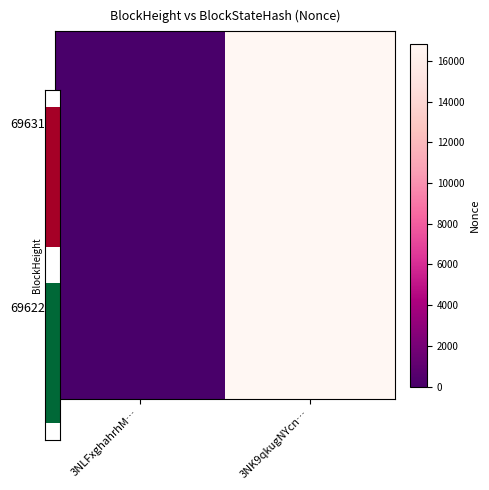

How many values in the 69622 series are below 16847?

1